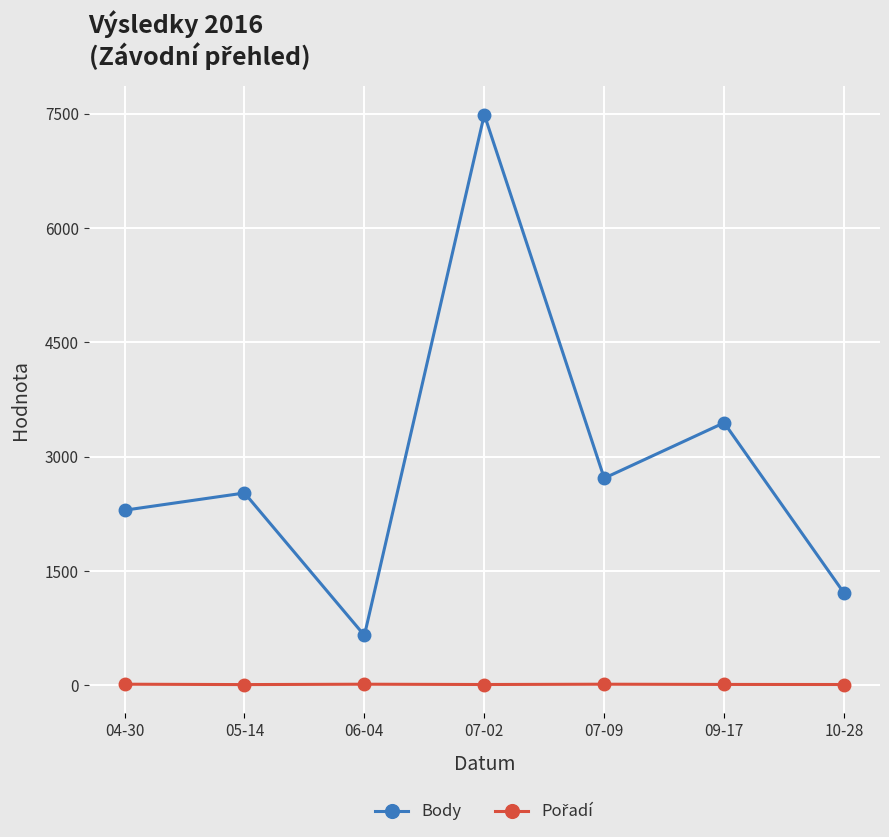

The Body series shows 12489 at 07-02. True or false?

False